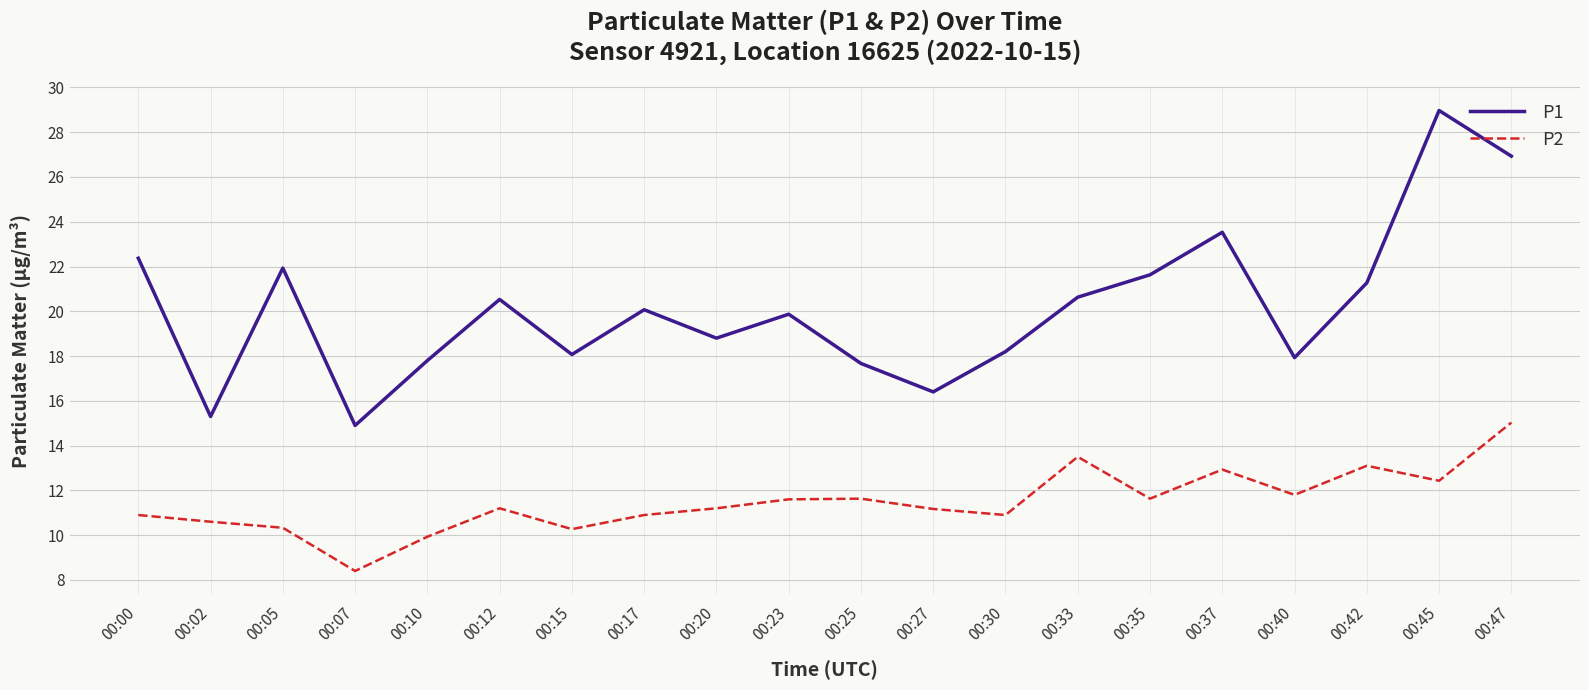

What is the approximate value of P1 at 00:05?

21.9